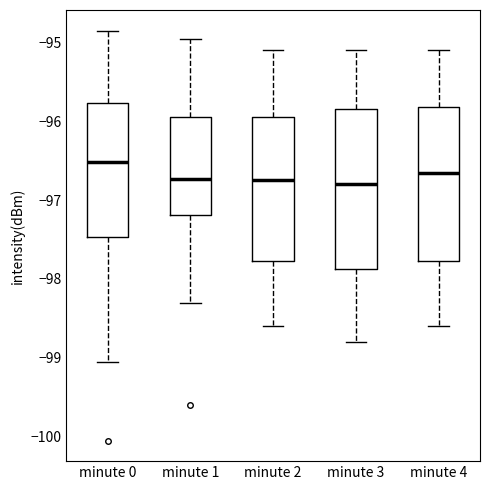

Where does the median line of the box for minute 4 sit on the y-axis? The values are not printed on the chart, so give them approximately, as read against the axis.

-96.6